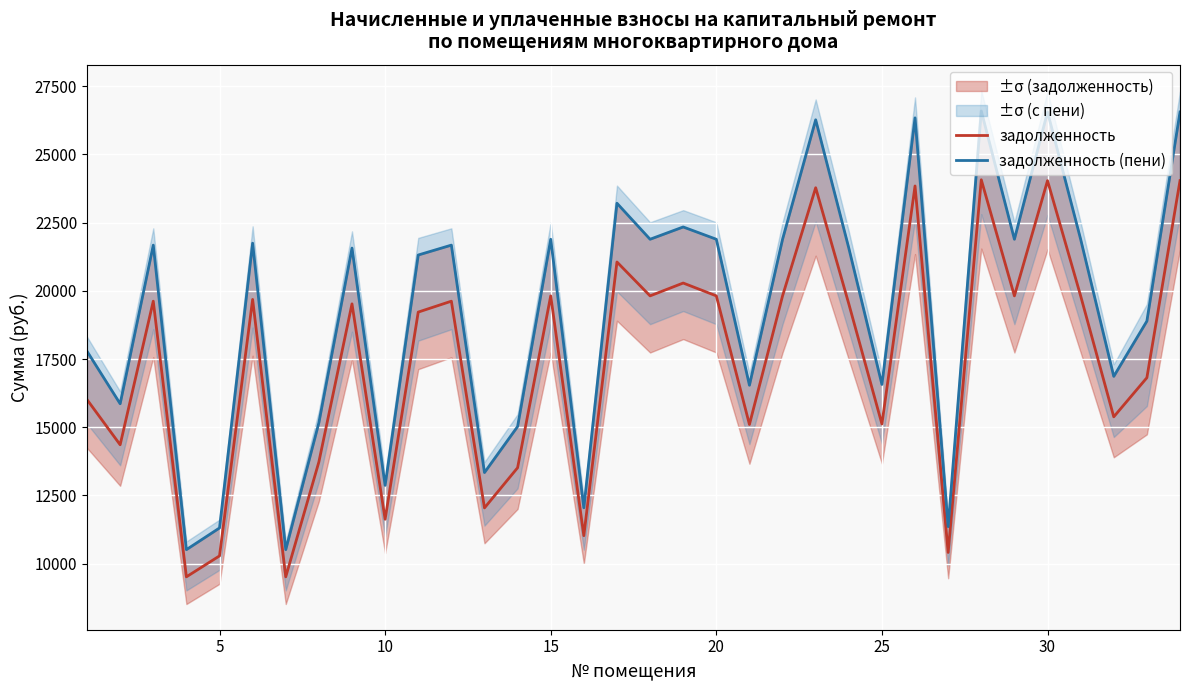

What is the lowest value of the задолженность series?

9517.8